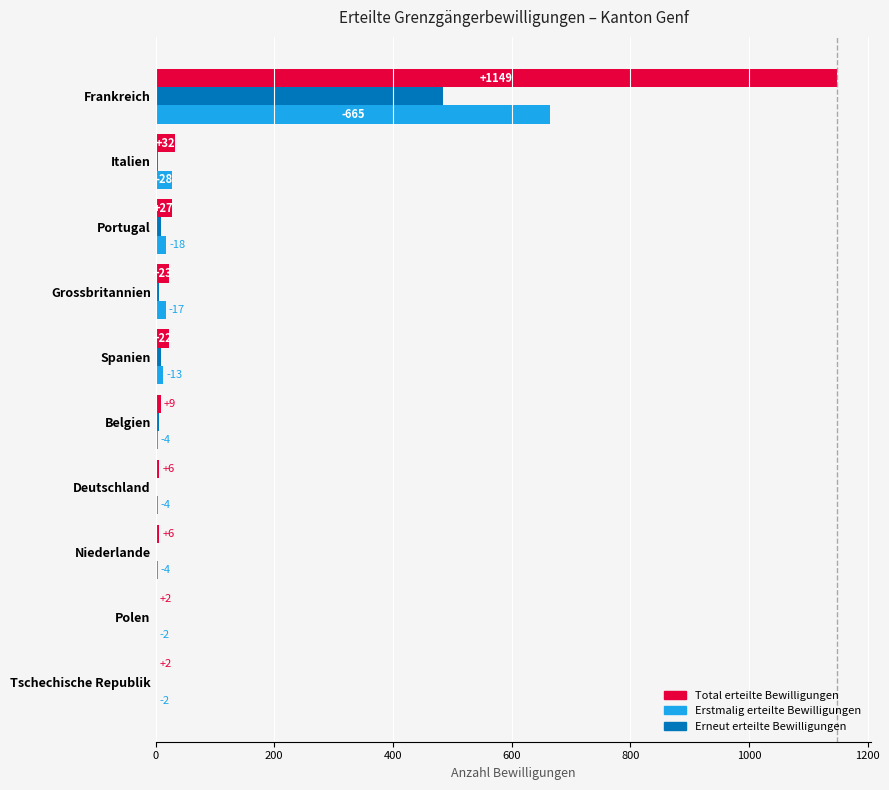

At which category does the chart reach its peak across all series?

Frankreich